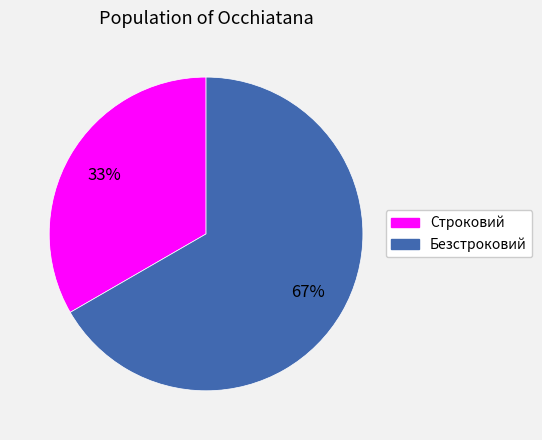

Is there any slice that represents more than half of the pie?

Yes